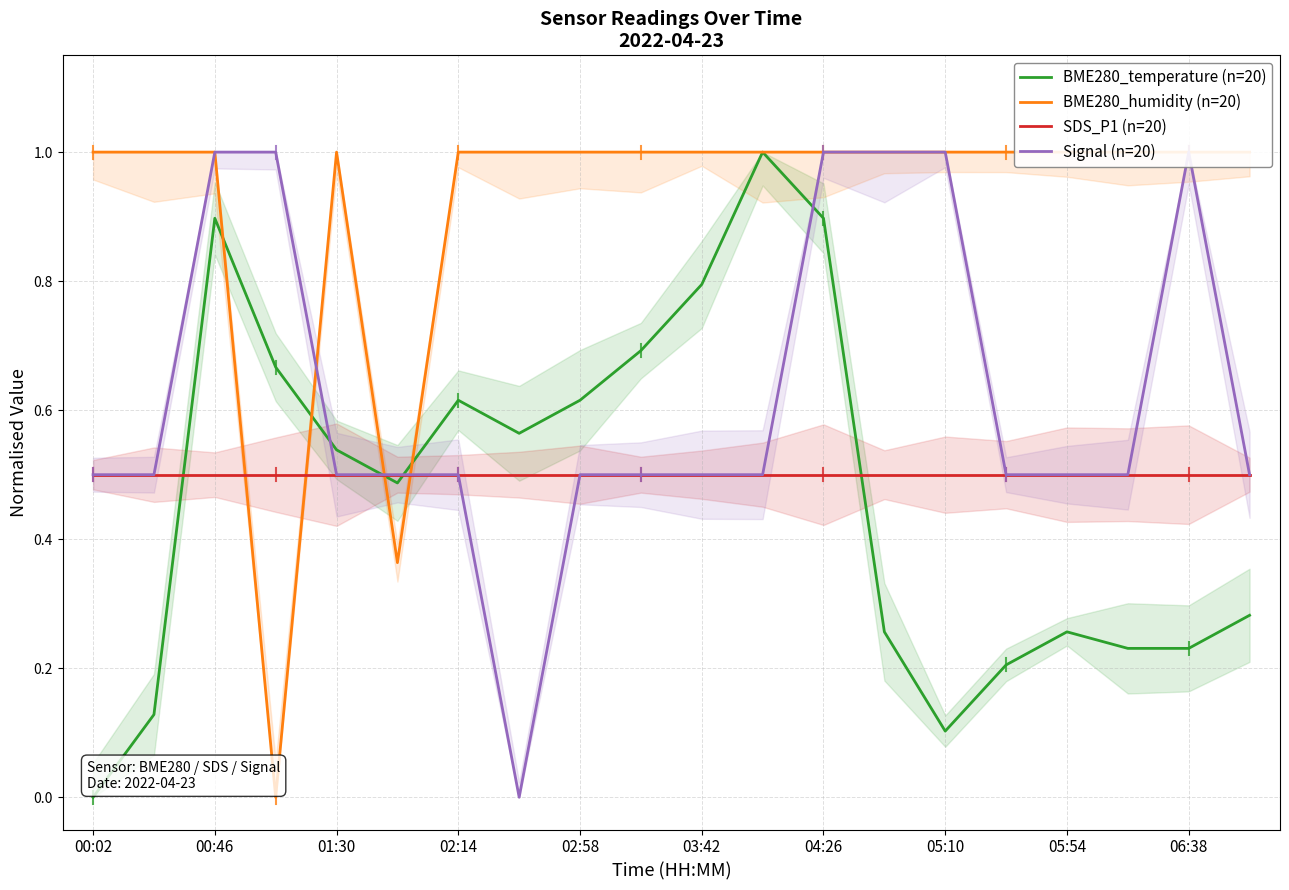

At which label is SDS_P1 (n=20) closest to 0?

00:02